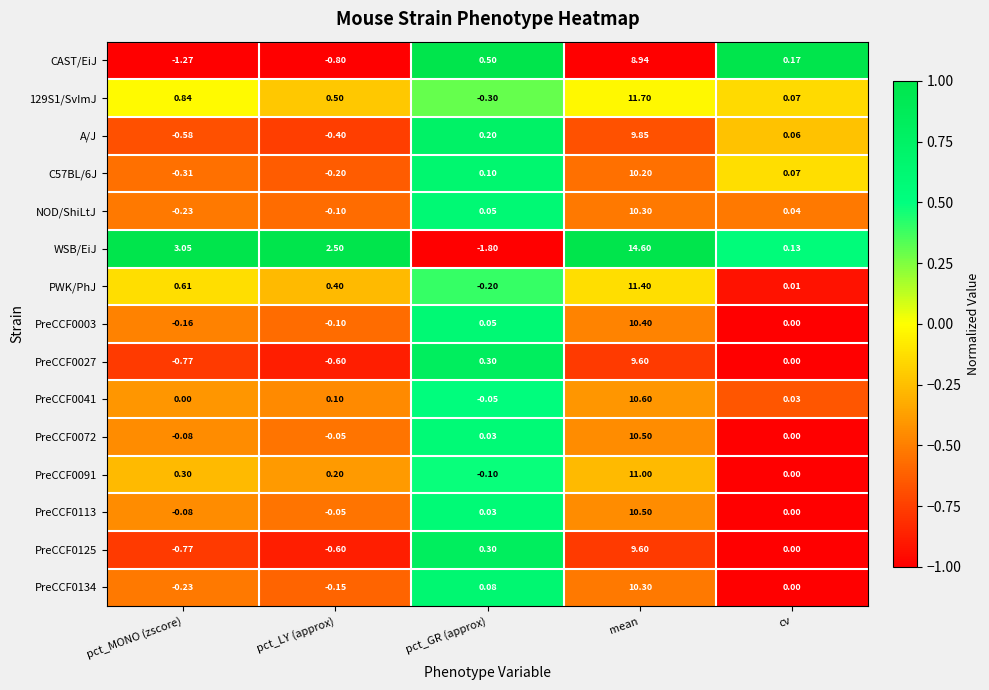

Which category has the lowest value across all series?

pct_GR (approx)